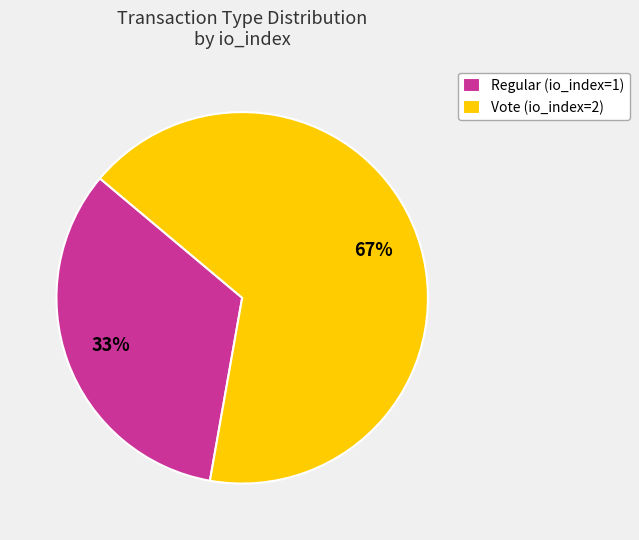

To the nearest percent, what is the average slice percentage?

50%